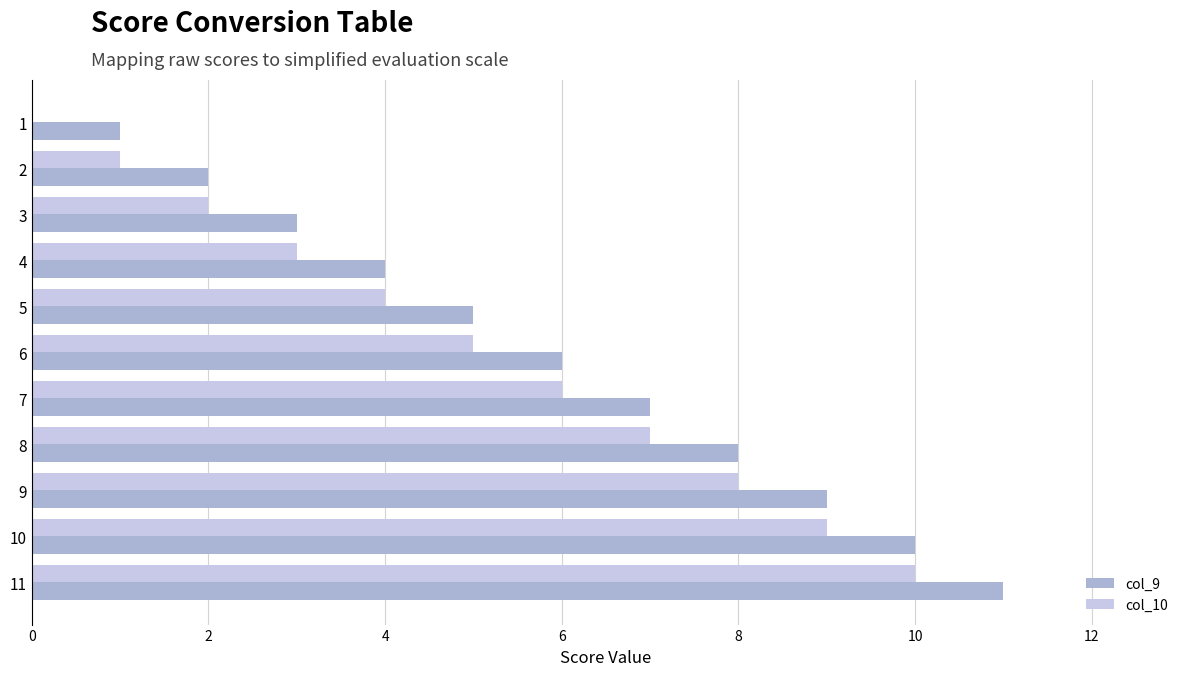

Is it true that col_10 equals 15 at 10?

False